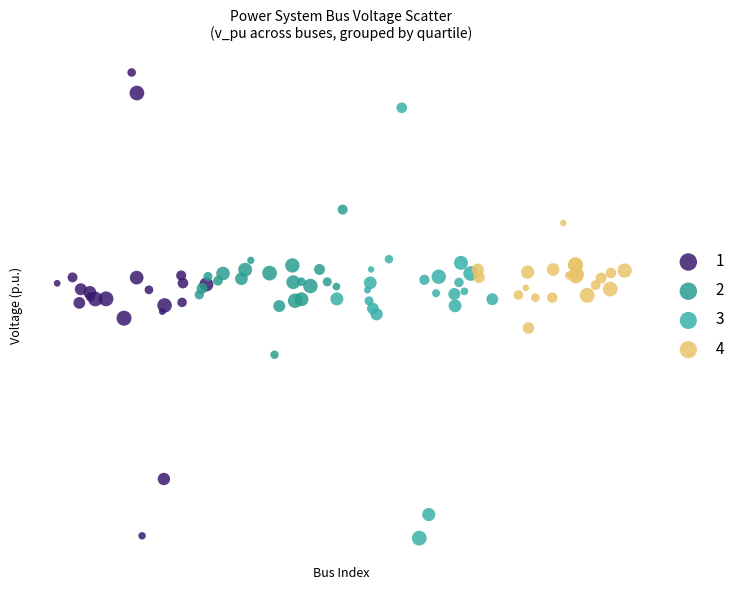

What are all the series names shown in the legend?

1, 2, 3, 4